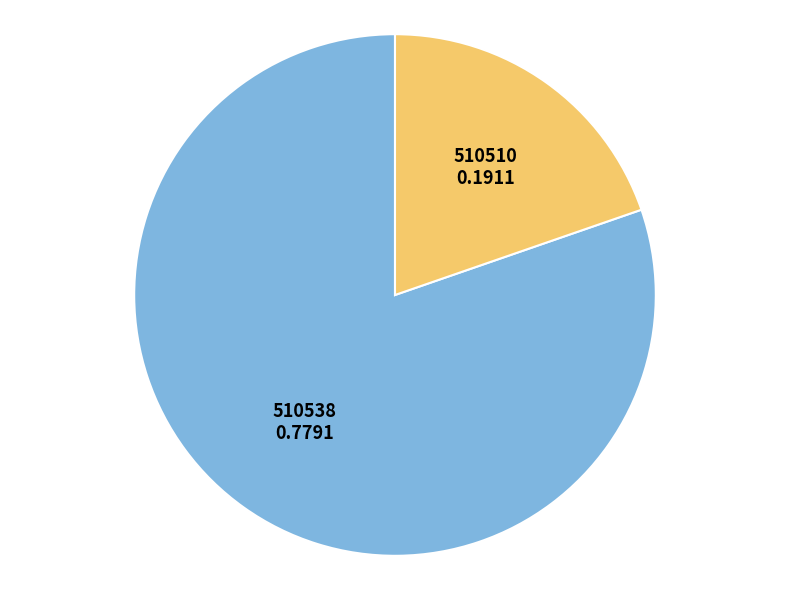

Combined, do 510510 and 510538 account for over 50%?

Yes